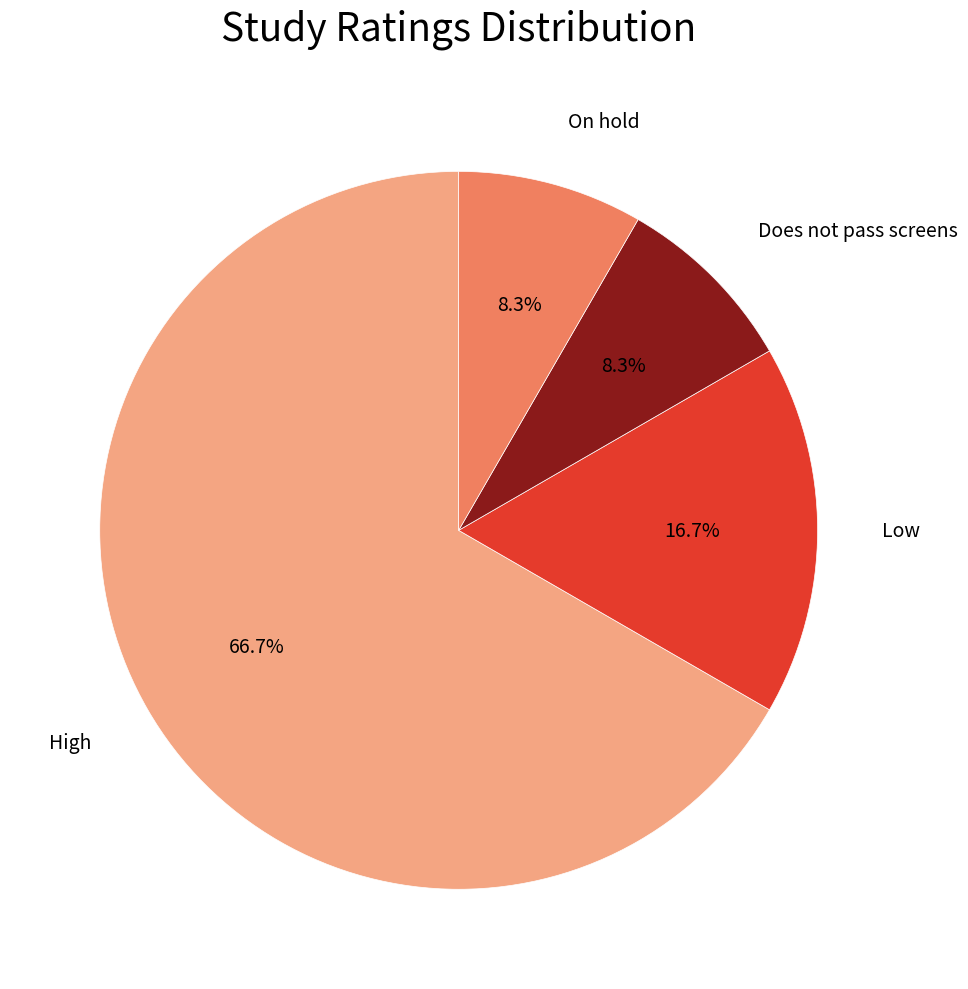

Which category has the biggest portion of the pie?

High